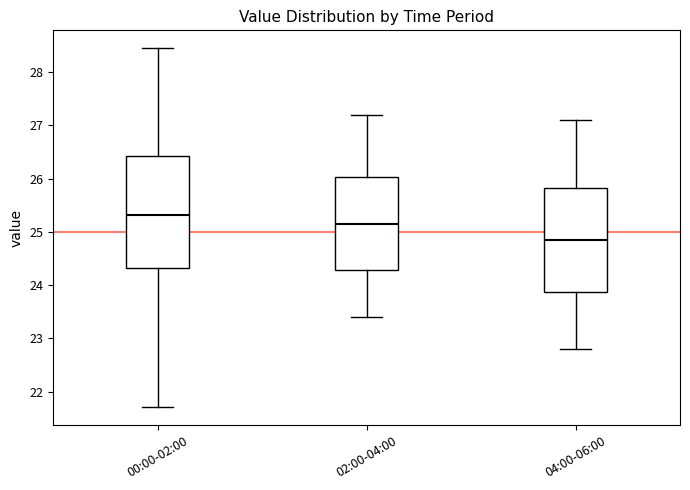

Which box has the lowest median line?

04:00-06:00